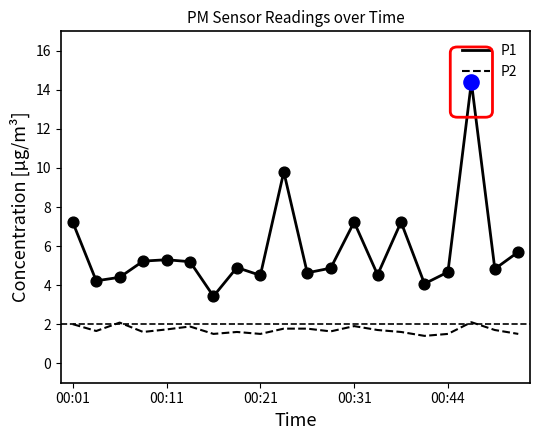

What are all the series names shown in the legend?

P1, P2